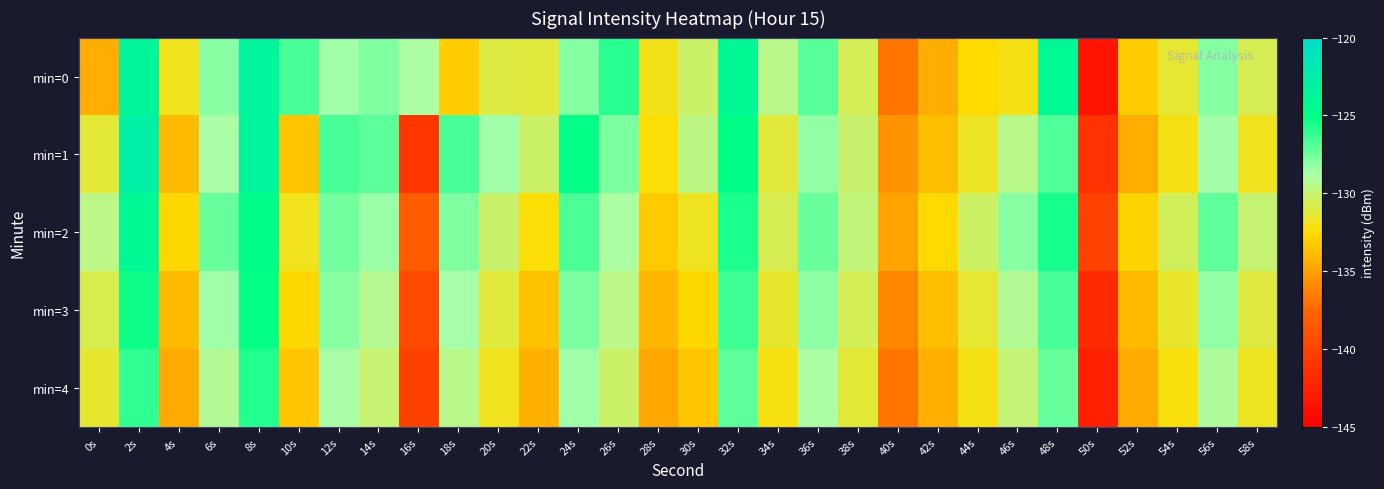

Rank the series by their maximum value, from lowest to highest.

min=4, min=3, min=2, min=0, min=1